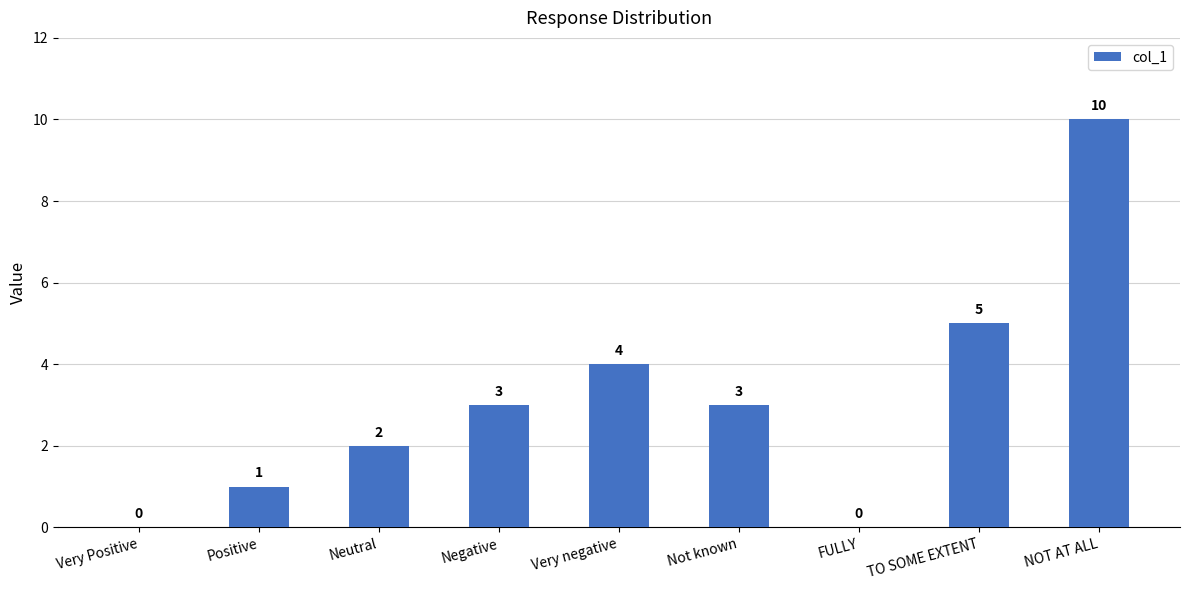

Where is the data nearest to the value 5?

TO SOME EXTENT